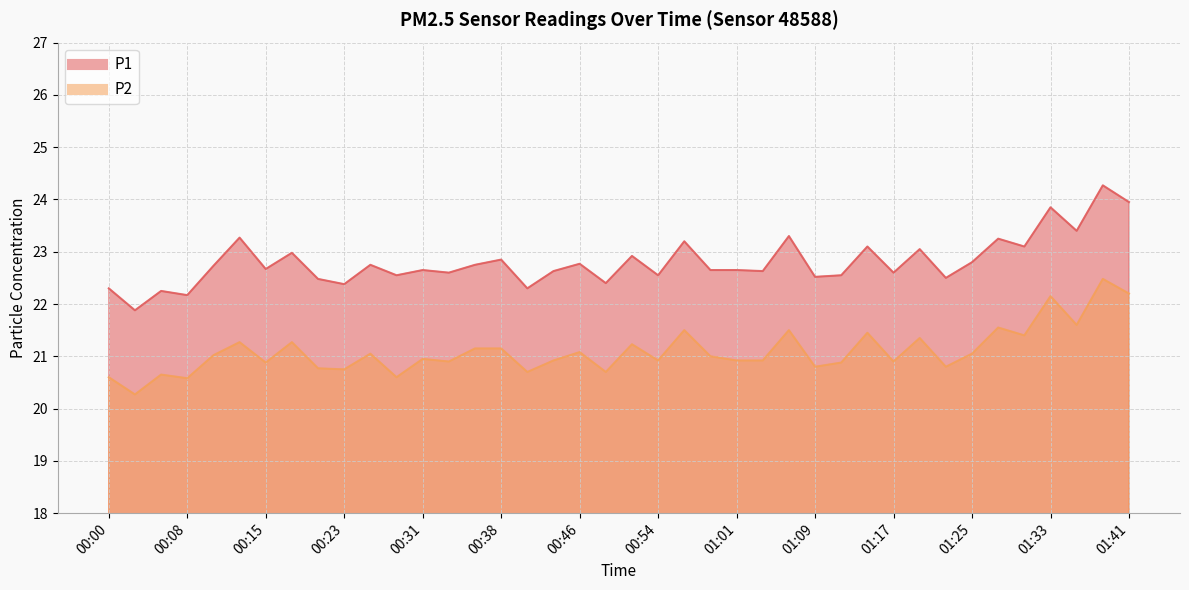

True or false: P1 and P2 cross at least once.

False